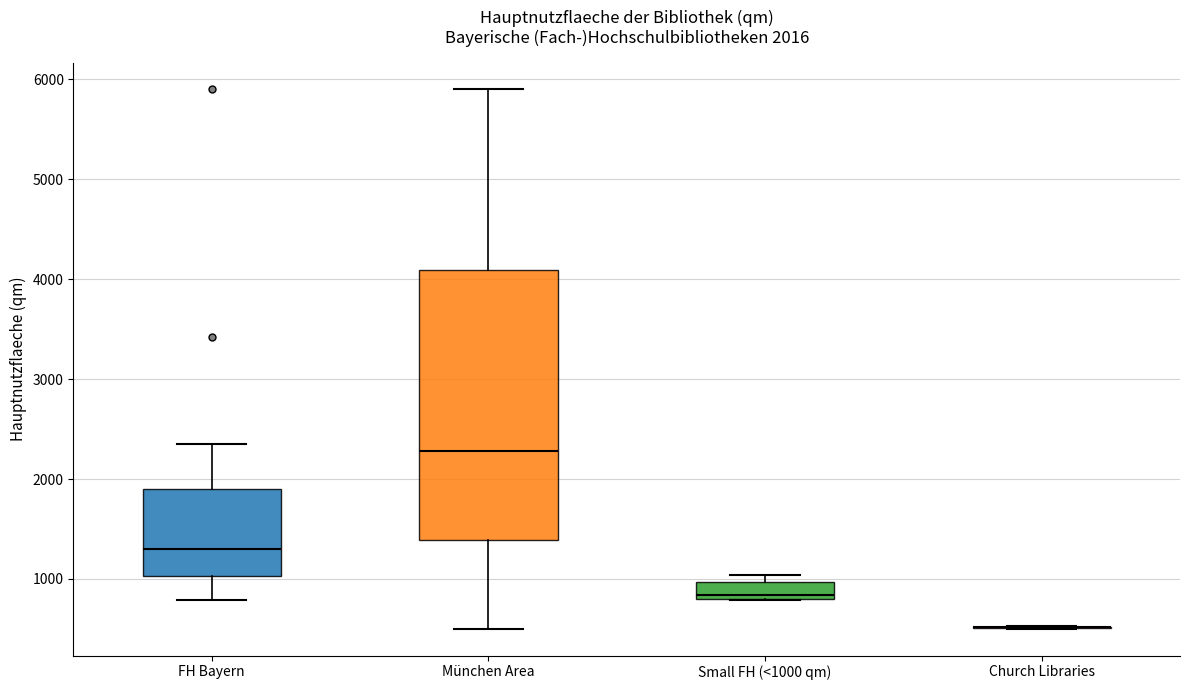

Which box is the tallest, from its lower edge to its upper edge?

München Area